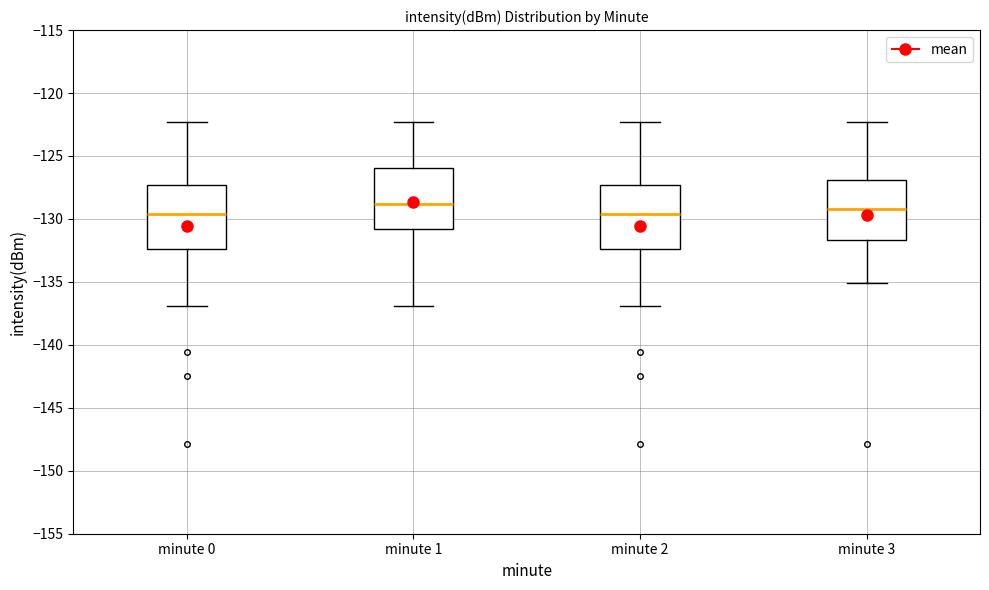

Reading left to right, read every box against the y-axis: the position of its median line, the range the box covers, and the ends of its whiskers. The values are not printed on the chart, so give them approximately, as read against the axis.

minute 0: median -129.5, box -132.5 to -127.5, whiskers -137.0 to -122.5
minute 1: median -129.0, box -131.0 to -126.0, whiskers -137.0 to -122.5
minute 2: median -129.5, box -132.5 to -127.5, whiskers -137.0 to -122.5
minute 3: median -129.0, box -131.5 to -127.0, whiskers -135.0 to -122.5